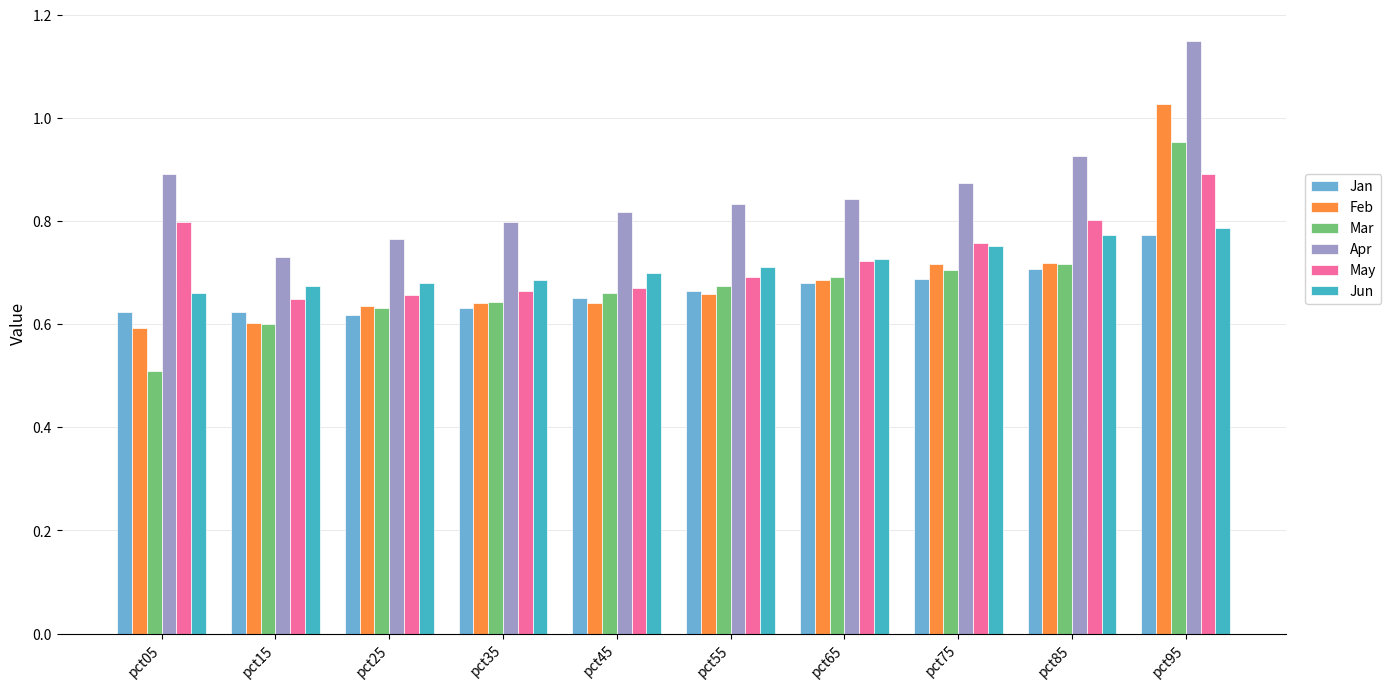

The value of Mar at pct05 is 0.9. True or false?

False